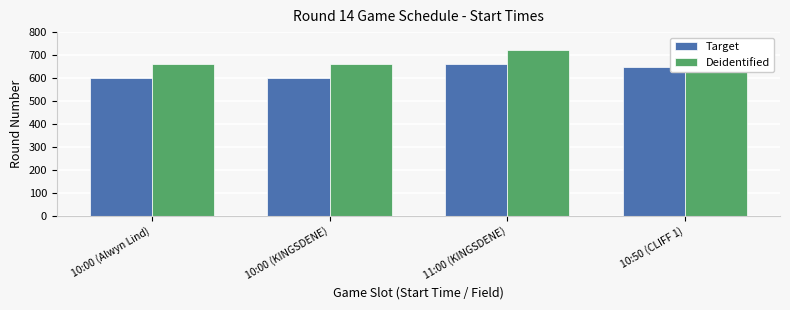

What is the label of the 3rd bar from the right?

10:00 (KINGSDENE)